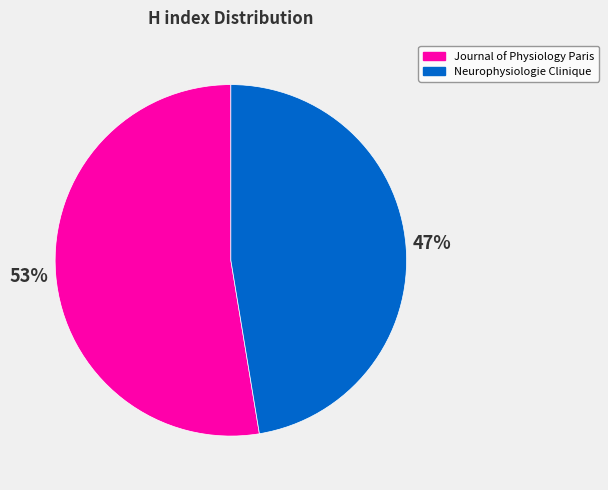

How many slices are in this pie chart?

2